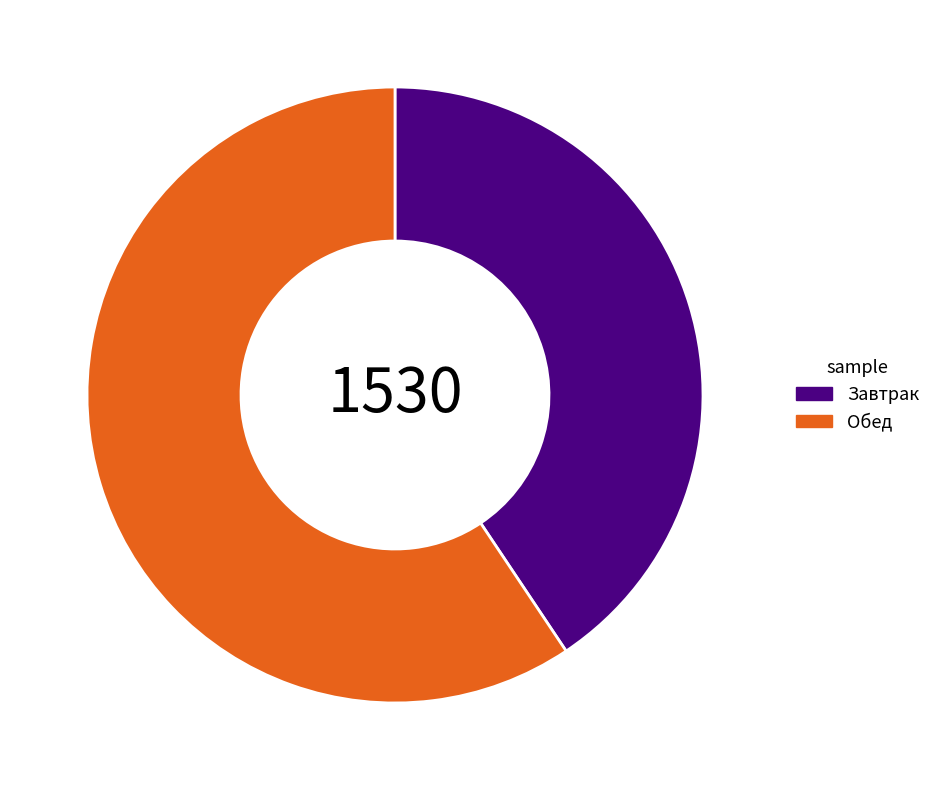

Do Обед and Завтрак together represent more than half of the pie?

Yes